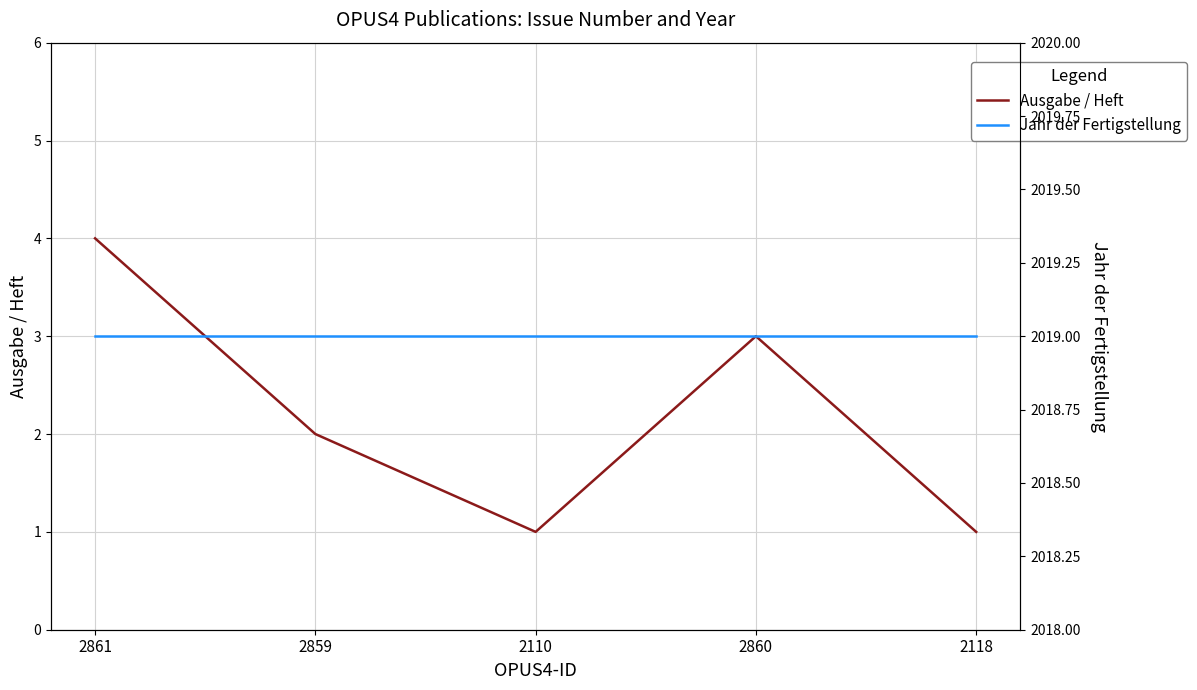

Which series has the largest total across all categories?

Jahr der Fertigstellung